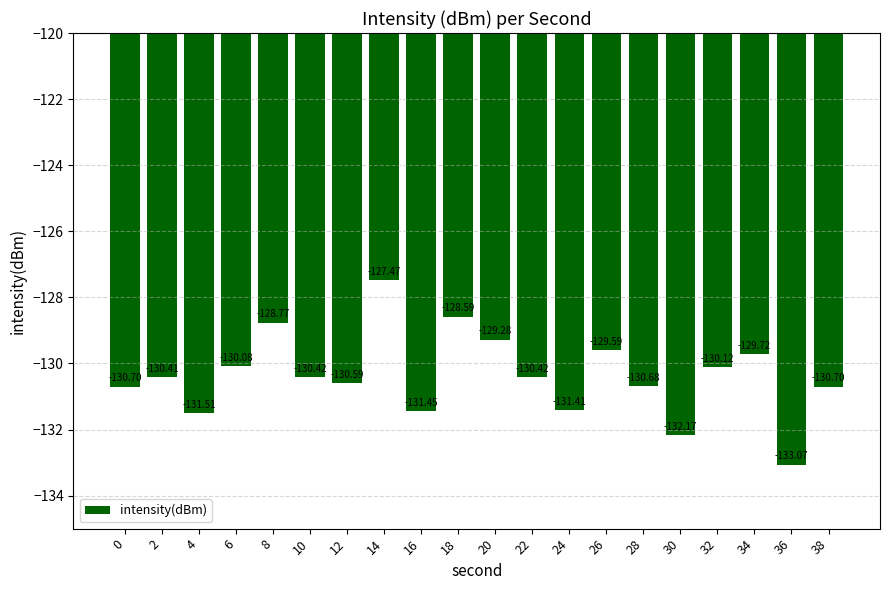

What is the difference between the maximum and minimum values?

5.6